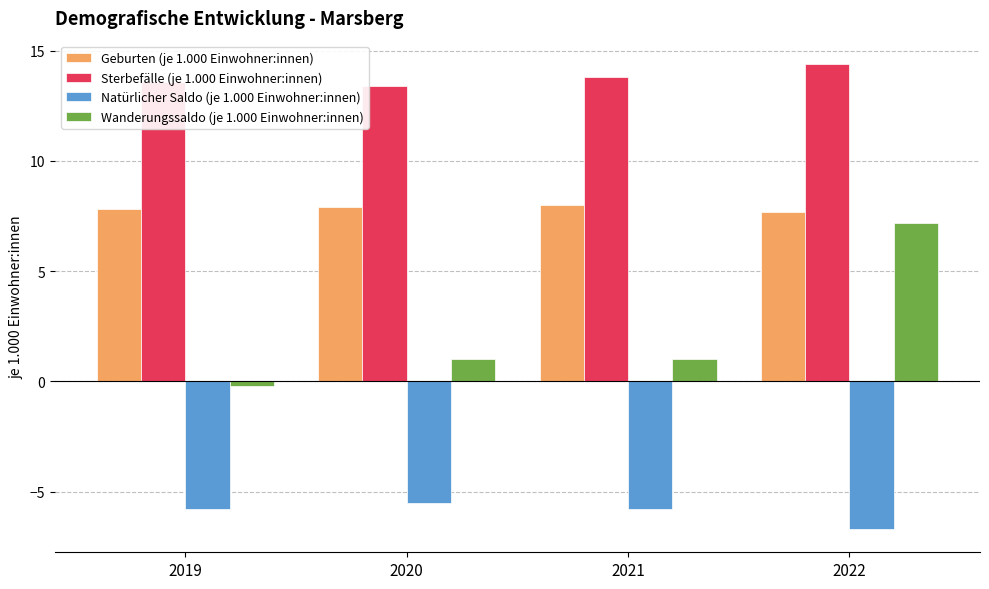

What is the value of the Natürlicher Saldo (je 1.000 Einwohner:innen) bar at the 2nd from the left?

-5.5